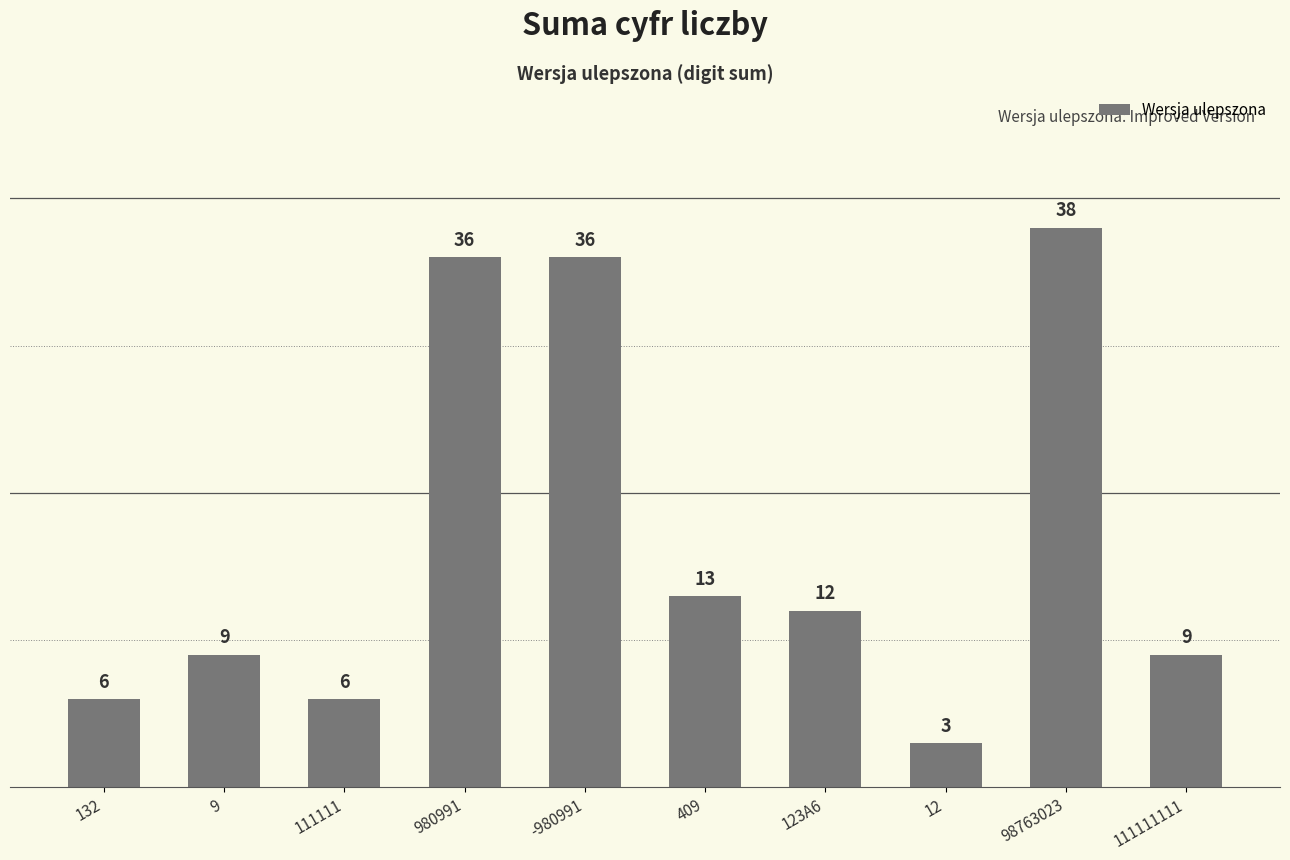

How many values are below 12?

5